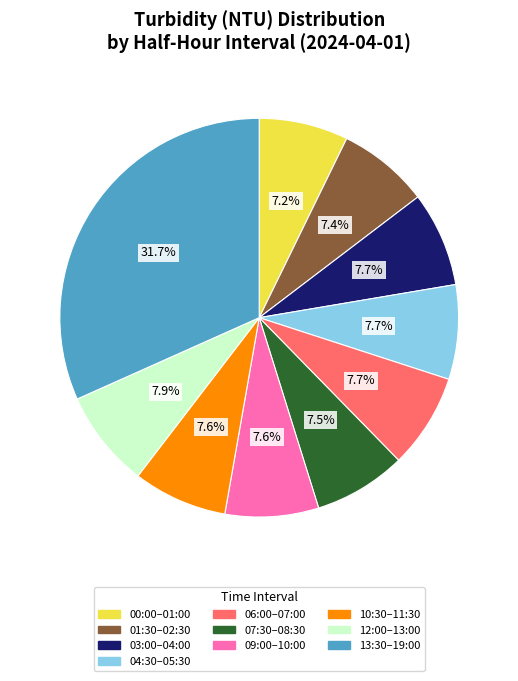

Do 03:00–04:00 and 10:30–11:30 together represent more than half of the pie?

No